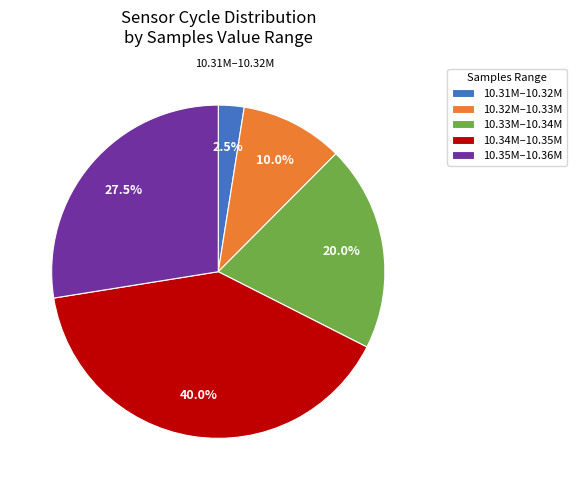

What is the total percentage of 10.33M–10.34M and 10.31M–10.32M?

22.5%